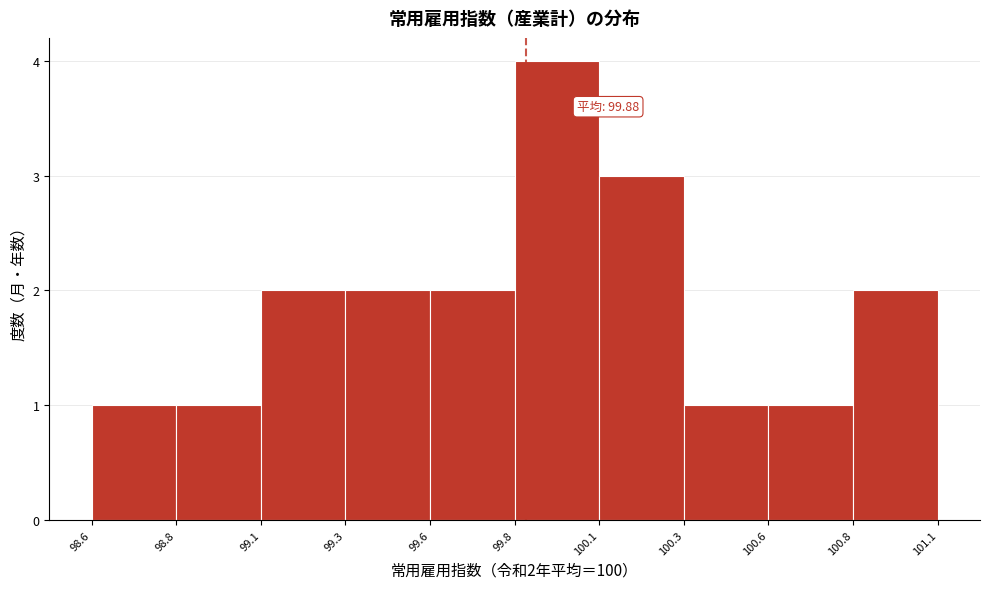

Reading right to left, transcribe all the data shown in this chart.

100.8=2	100.6=1	100.3=1	100.1=3	99.8=4	99.6=2	99.3=2	99.1=2	98.8=1	98.6=1